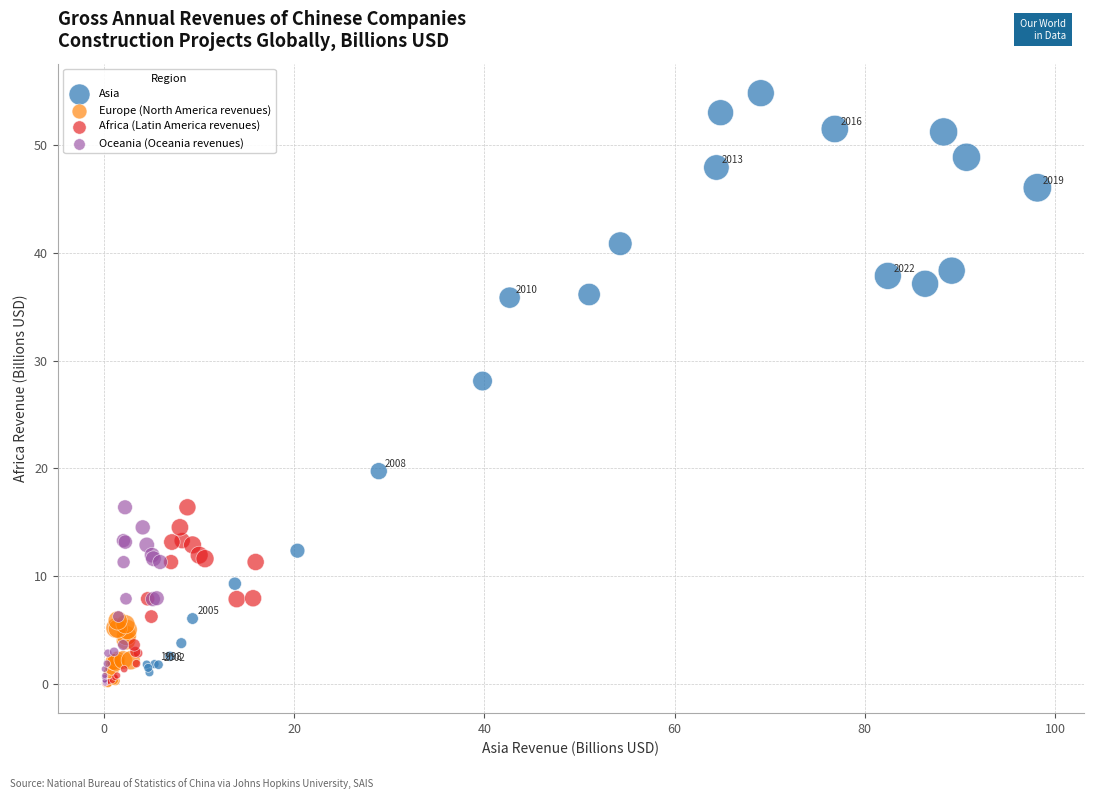

Which series has the widest spread of Y values?

Asia